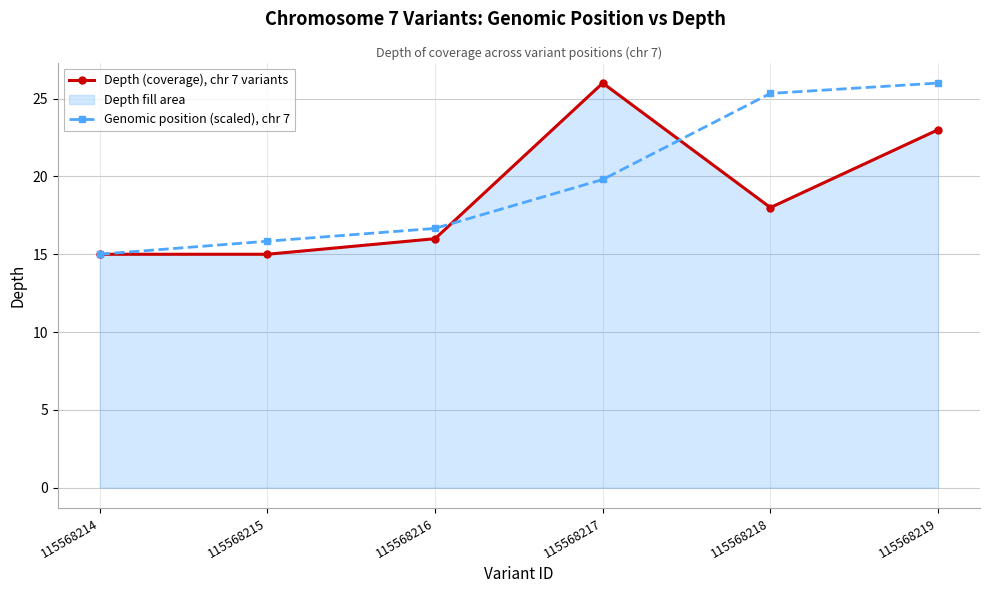

Which series has the widest spread of values?

Depth (coverage), chr 7 variants